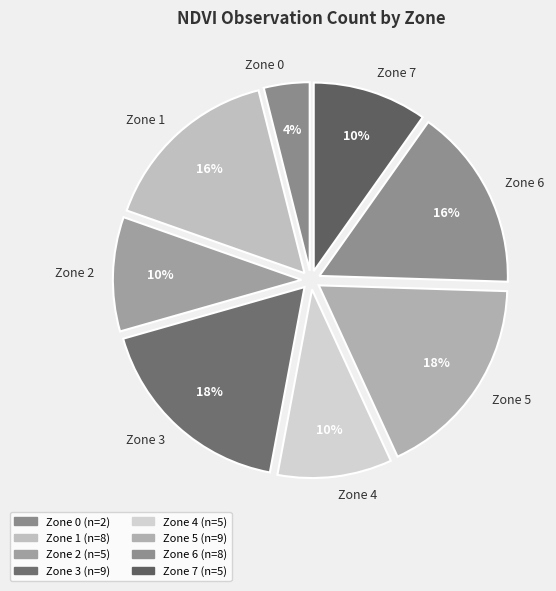

To the nearest percent, what percentage of the pie is Zone 4?

10%